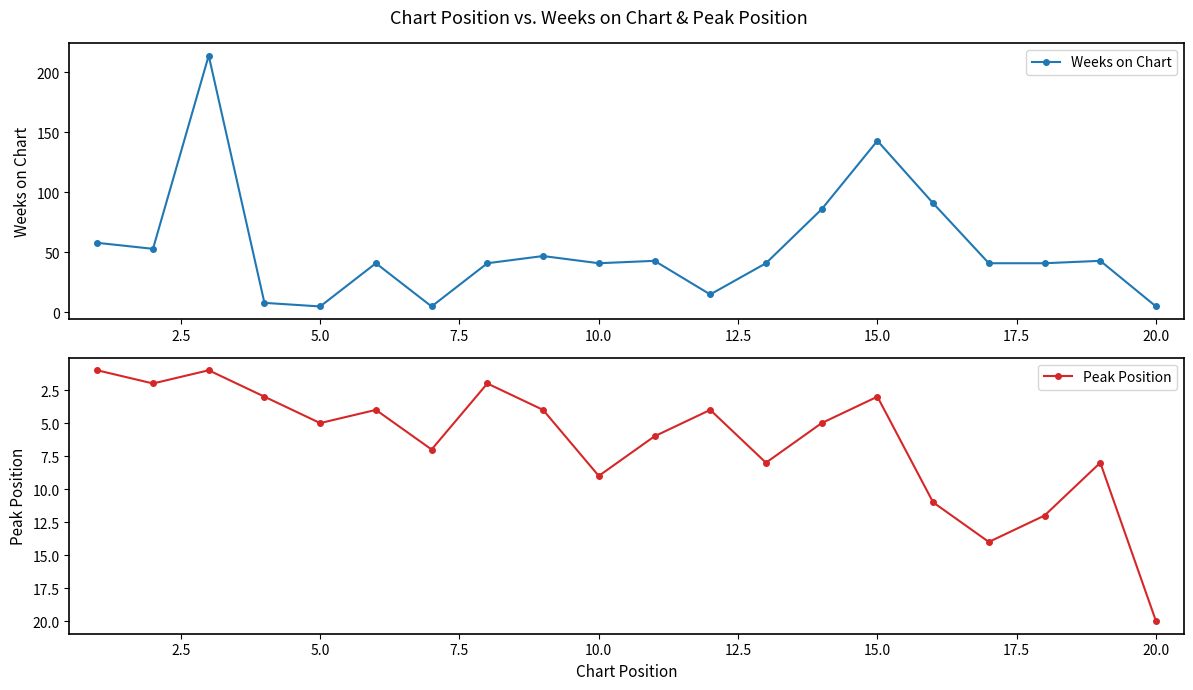

What is the lowest value of the Weeks on Chart series?

5